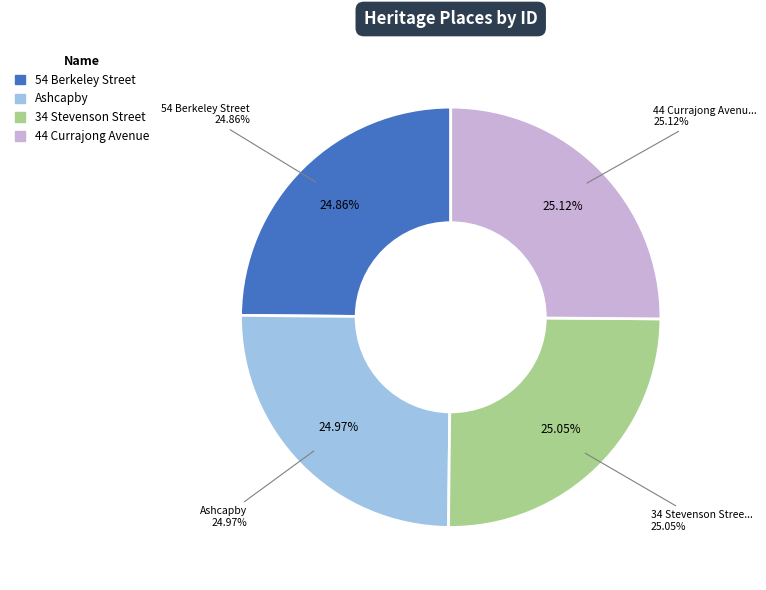

Count the number of slices in the pie.

4